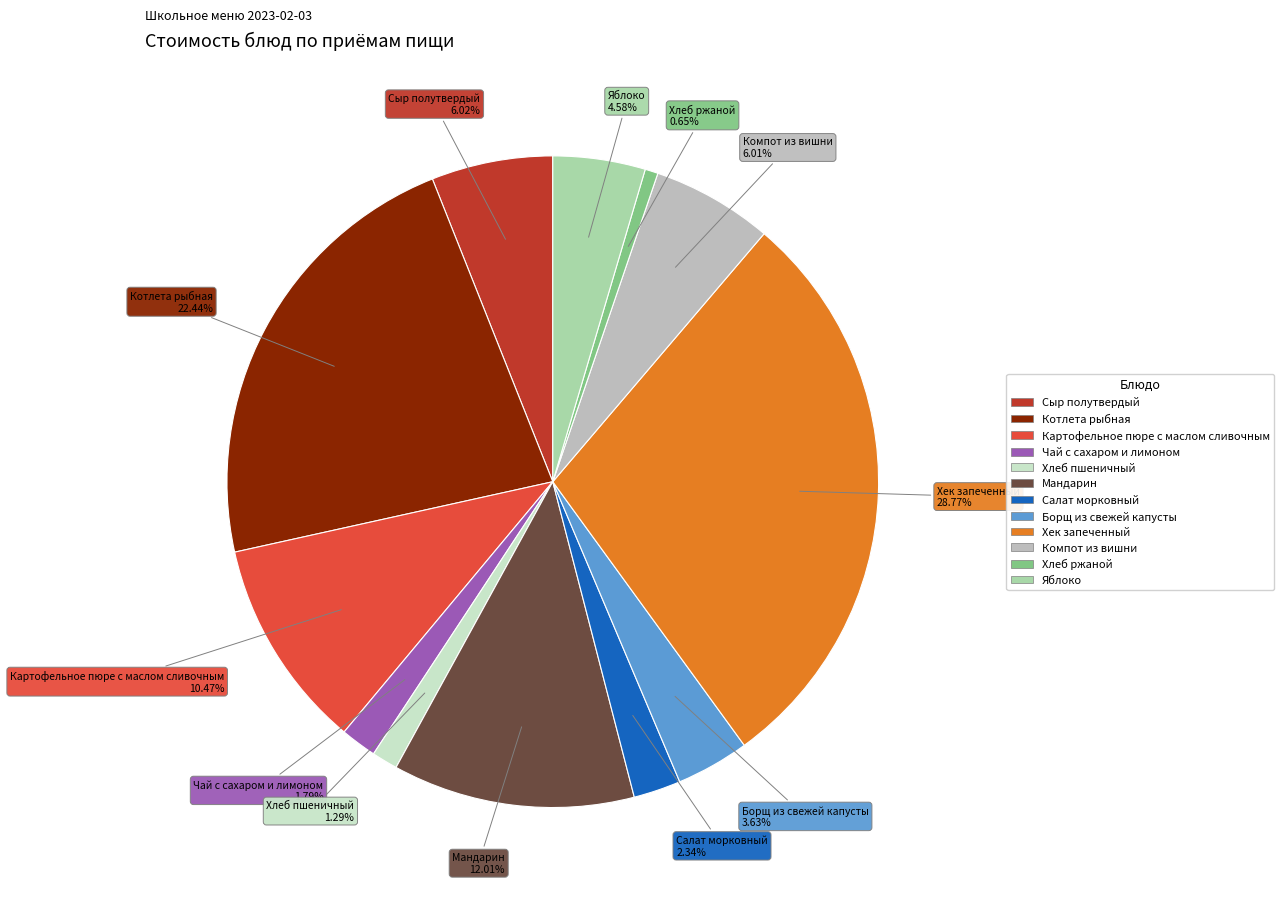

To the nearest percent, what portion does Котлета рыбная represent?

22%